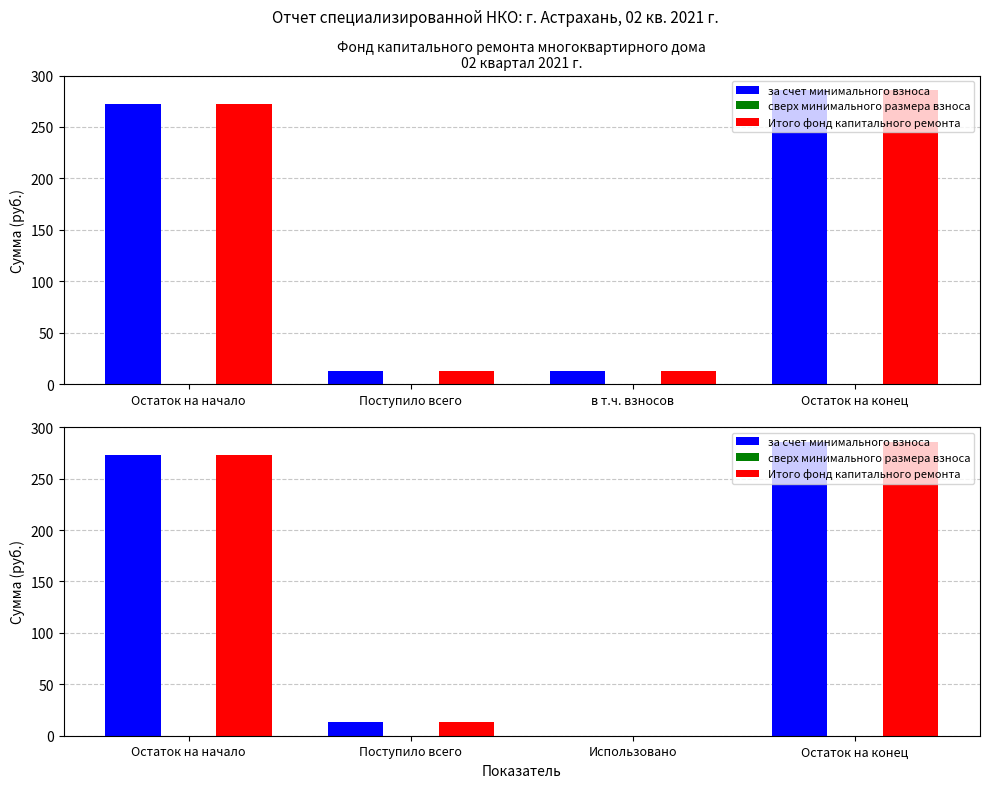

What is the difference between the Итого фонд капитального ремонта values at Поступило всего and Остаток на конец?

272.6